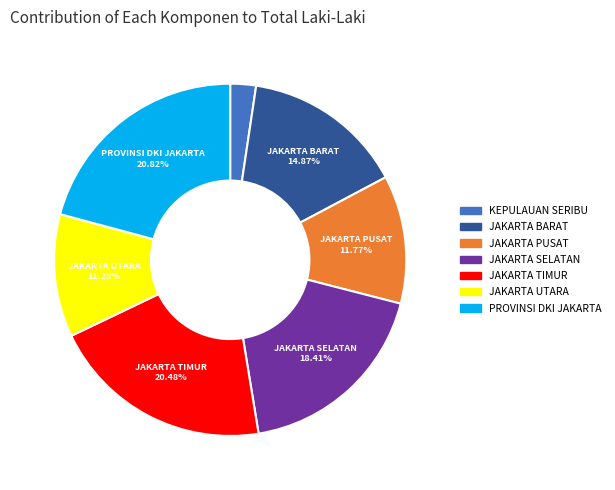

Is it true that JAKARTA SELATAN is 18% of the pie?

True